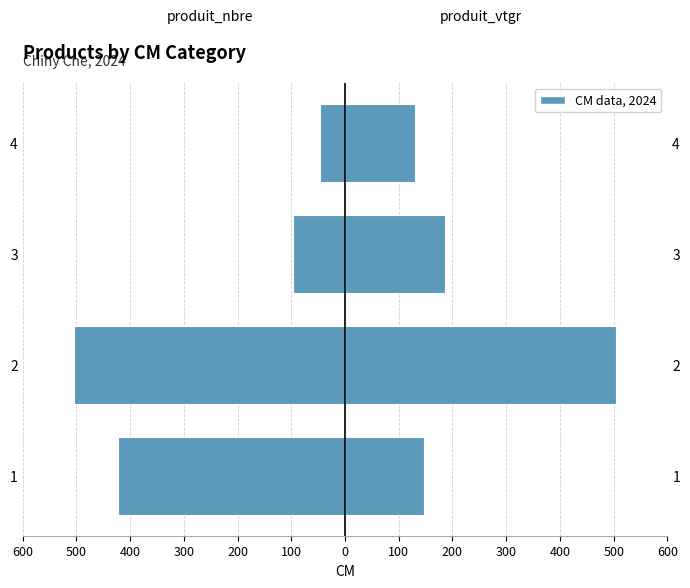

Which series changed the most between 2 and 3?

produit_nbre